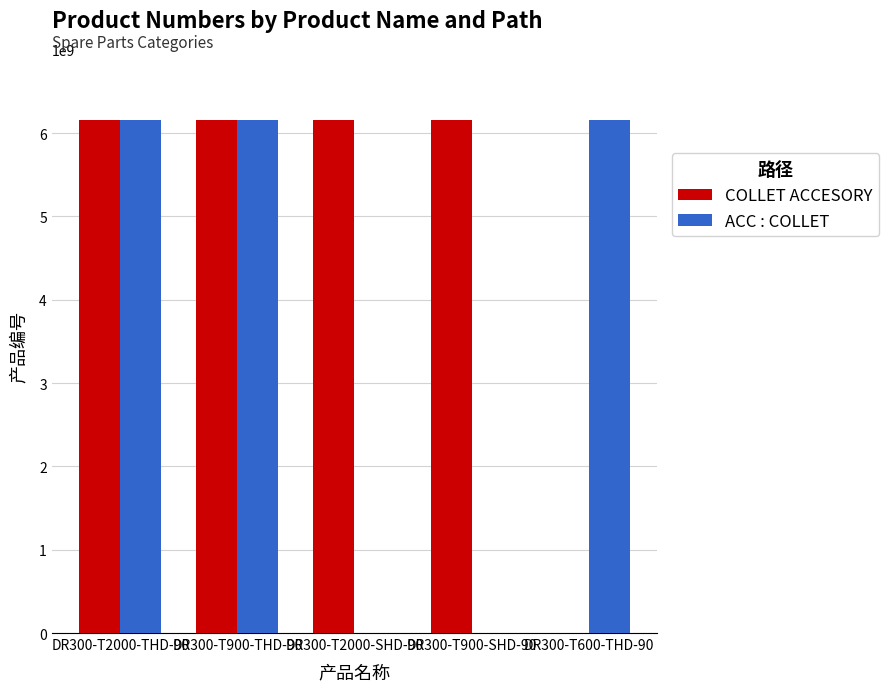

How many groups of bars are there?

5